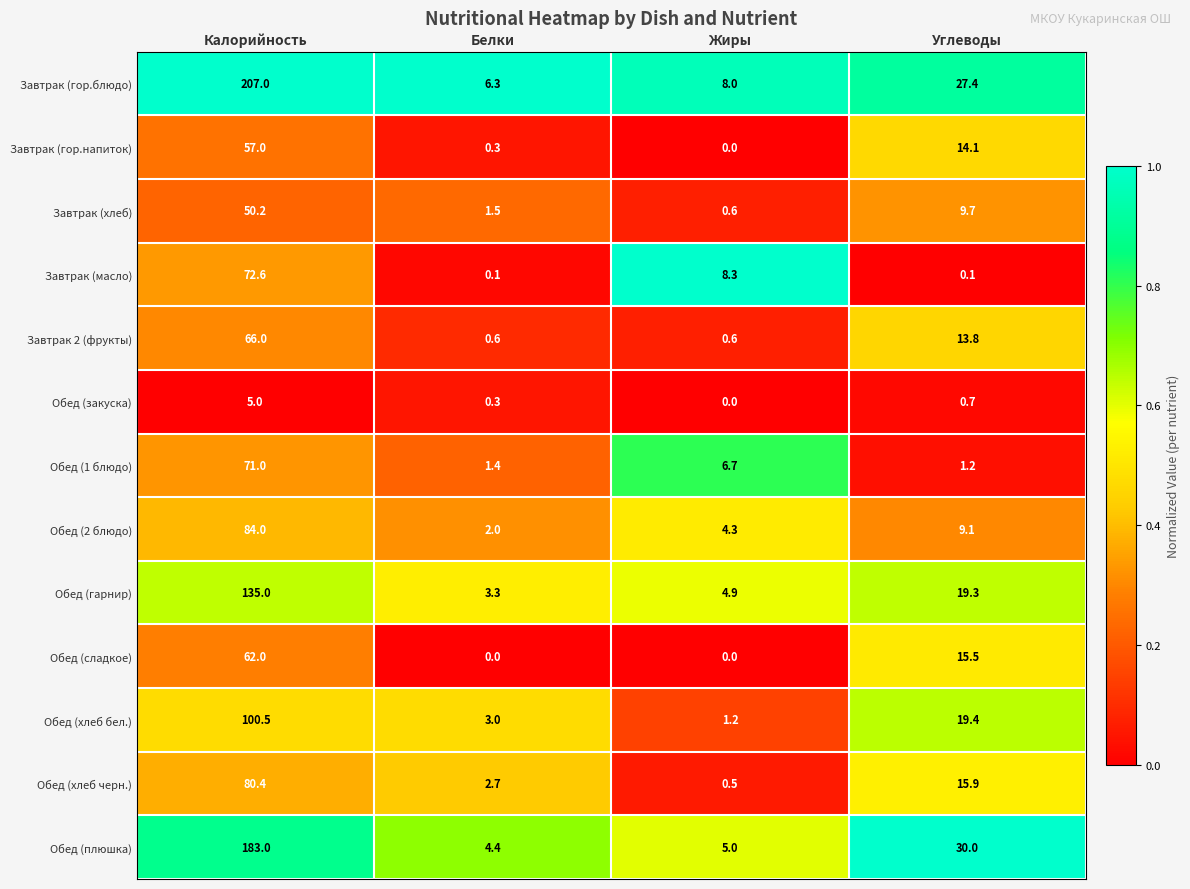

Is it true that Обед (плюшка) equals 5.0 at Жиры?

True